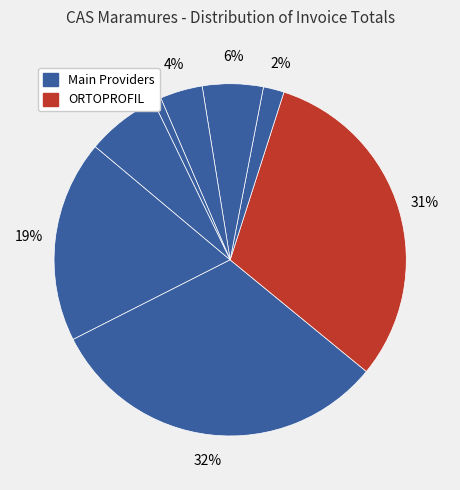

How many slices are in this pie chart?

8